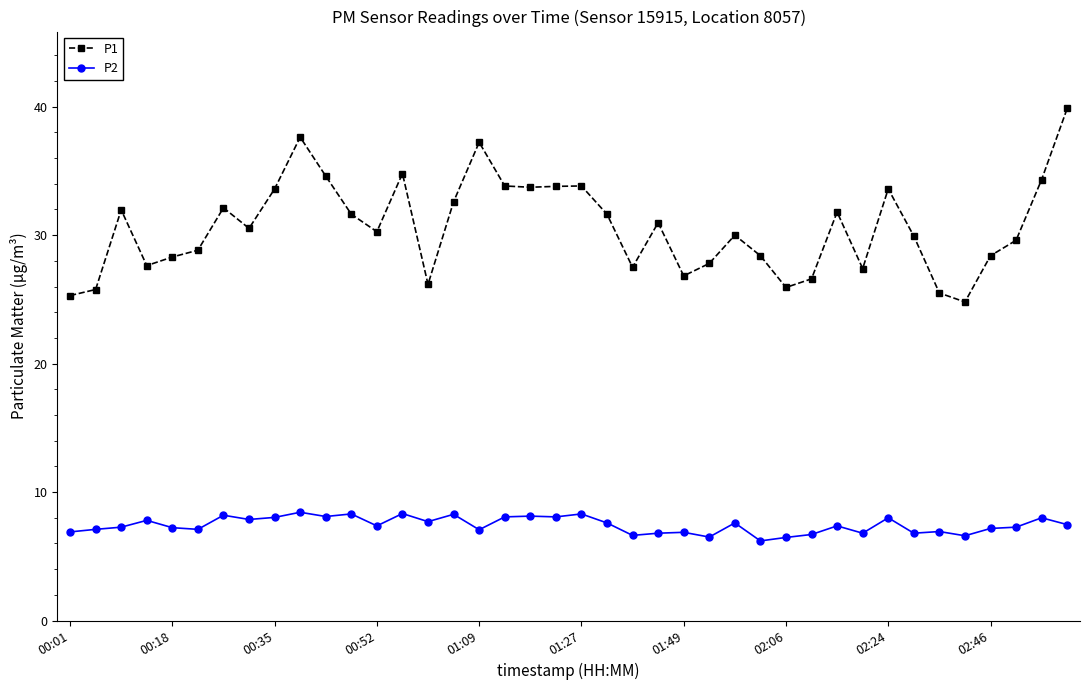

True or false: P1 has more than 2 interior local peaks.

True